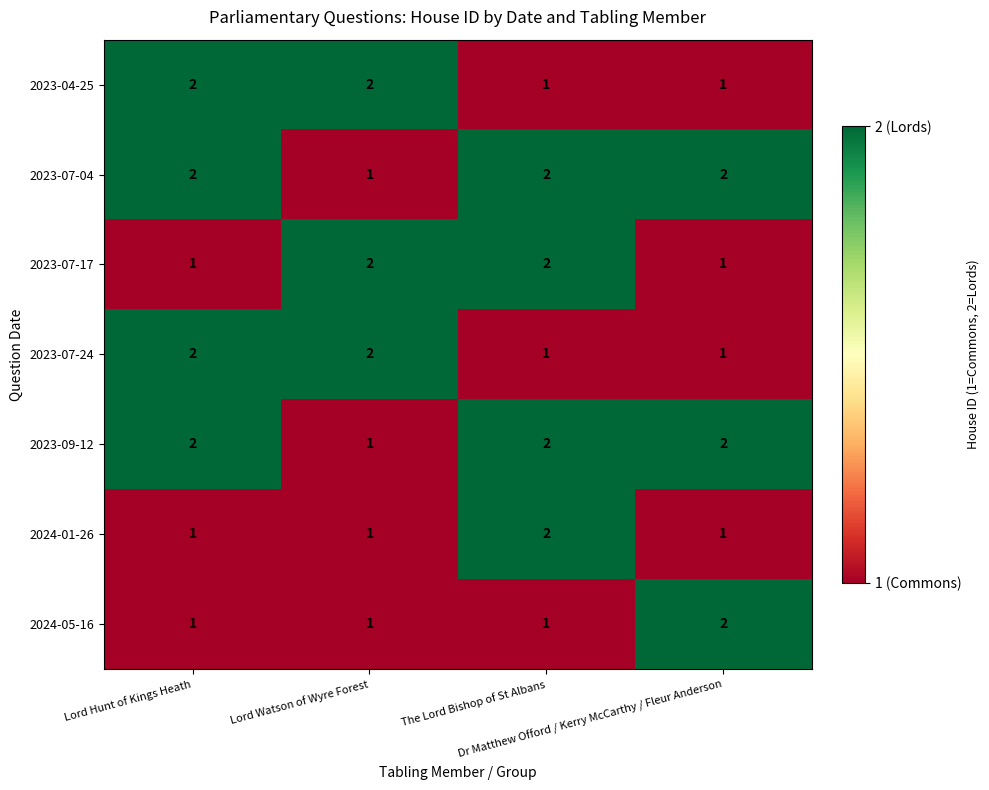

How many series are shown in this chart?

7